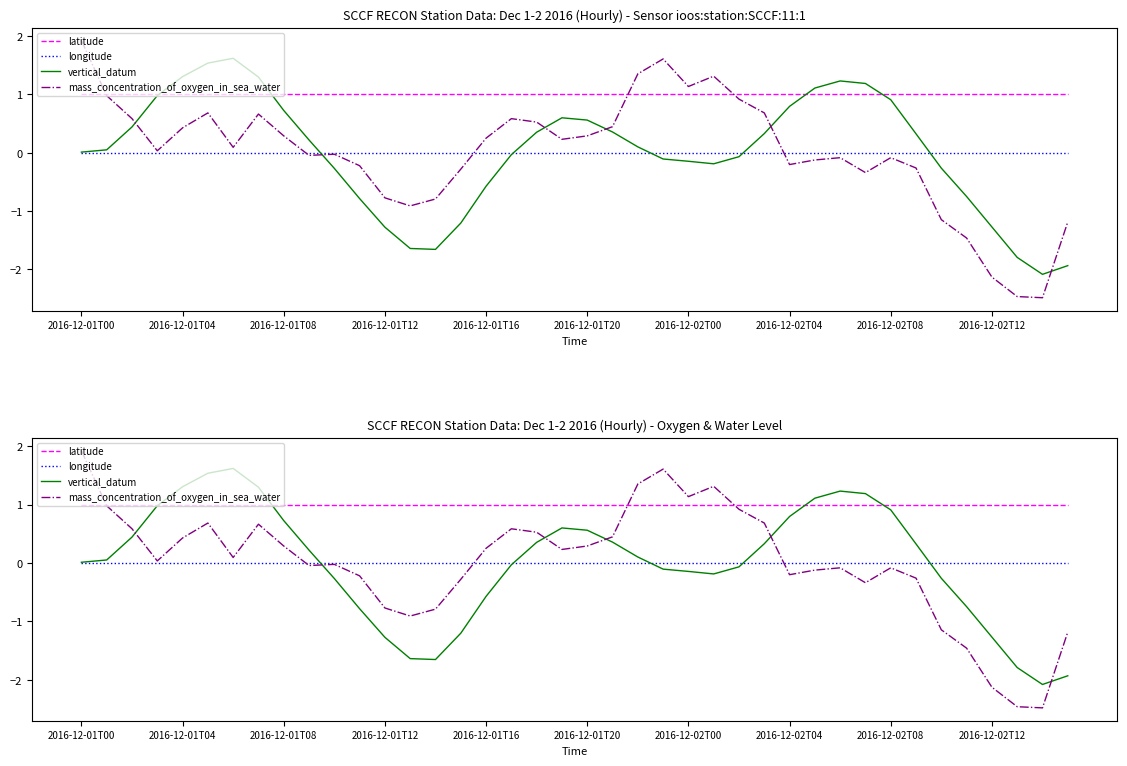

Which series has the widest spread of values?

mass_concentration_of_oxygen_in_sea_water